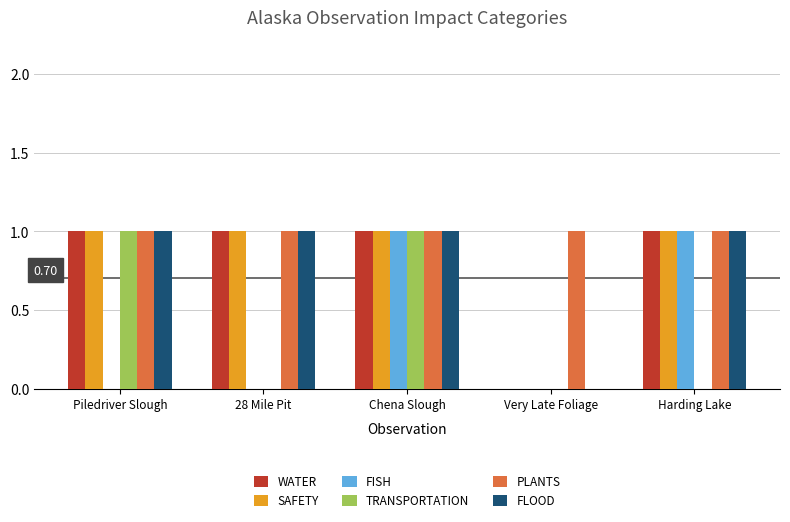

What is the sum of all WATER values?

4